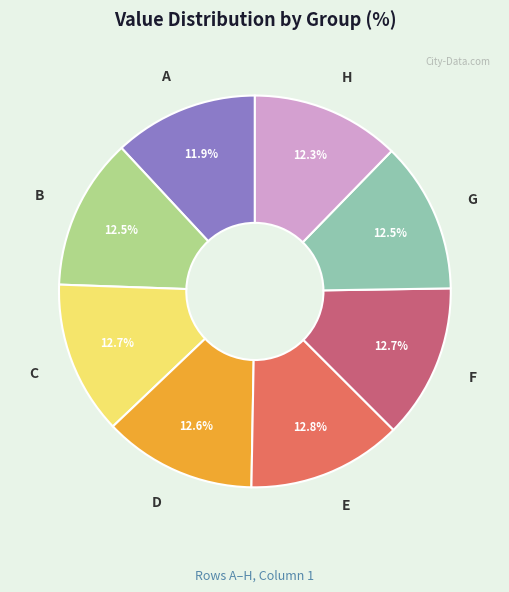

Count the number of slices in the pie.

8